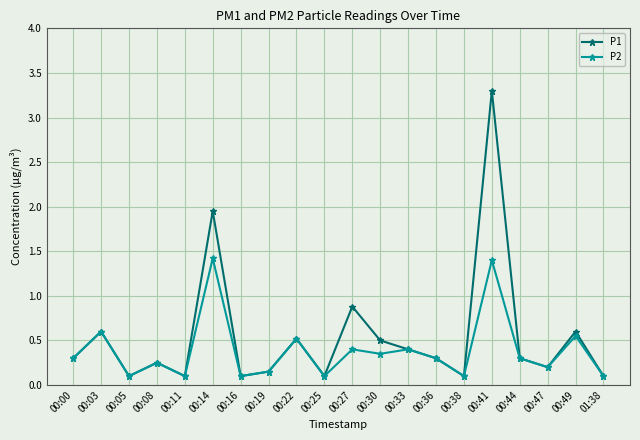

Is it true that P1 equals 0.5 at 00:30?

True